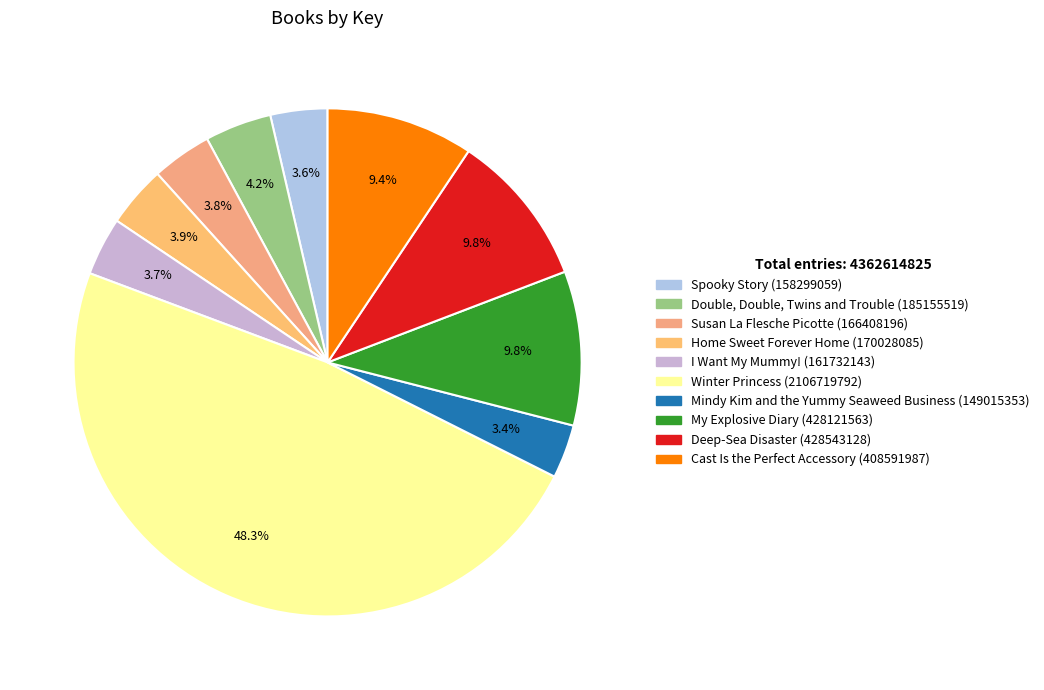

Count the number of slices in the pie.

10